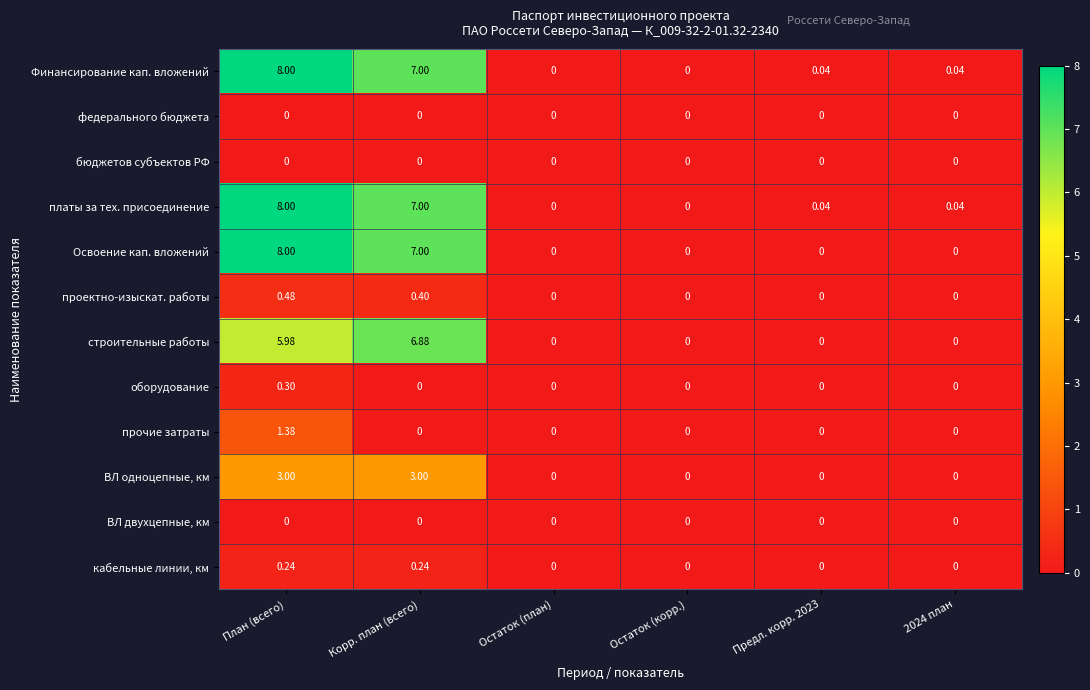

At which category is the sum across all series the highest?

План (всего)